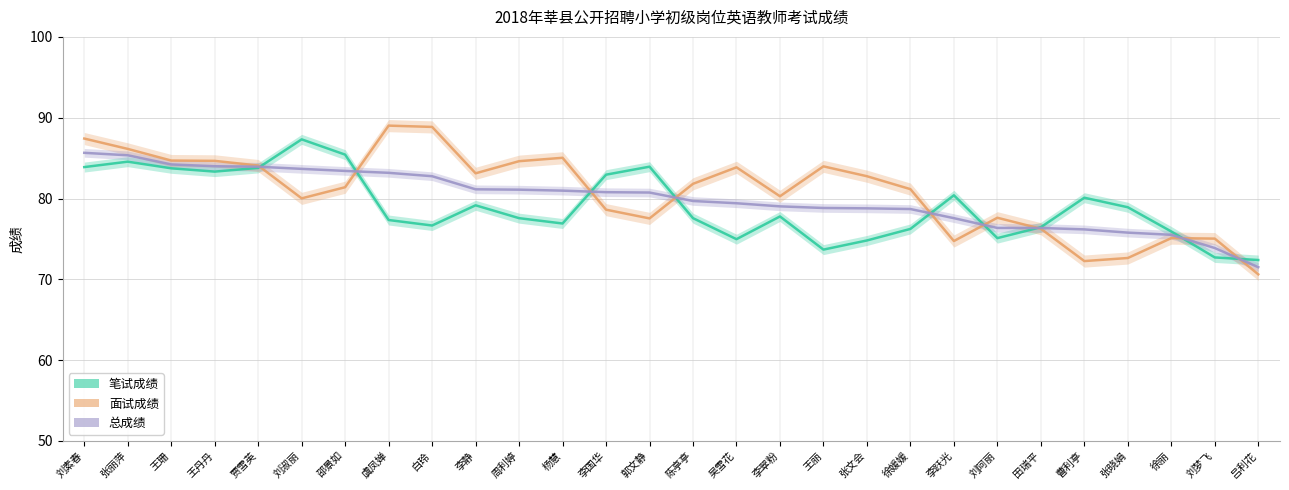

How many lines are shown in the chart?

3